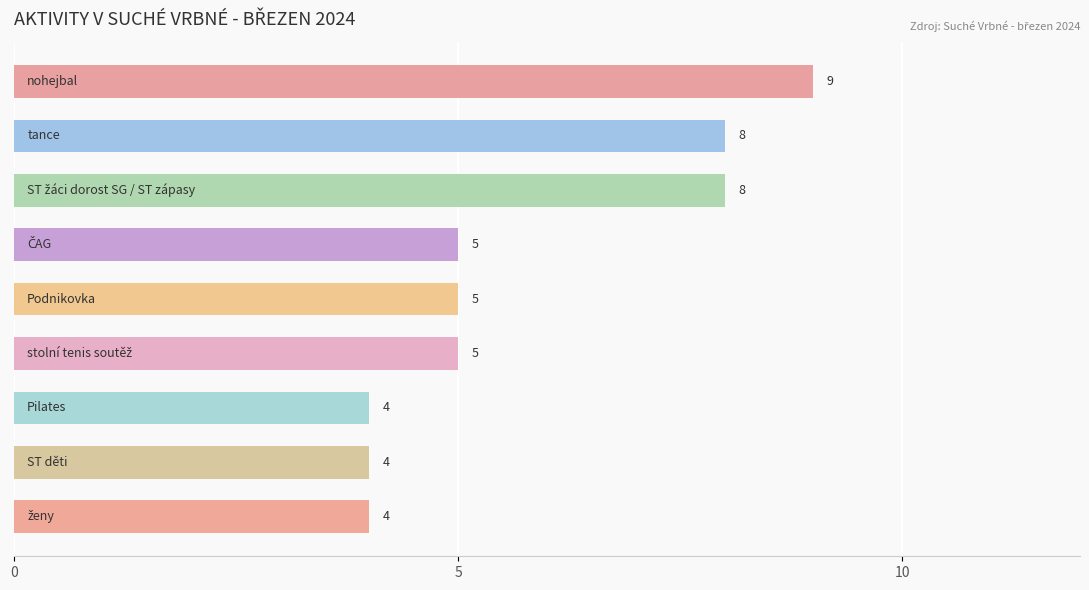

What is the value of the 1st bar from the top?

9